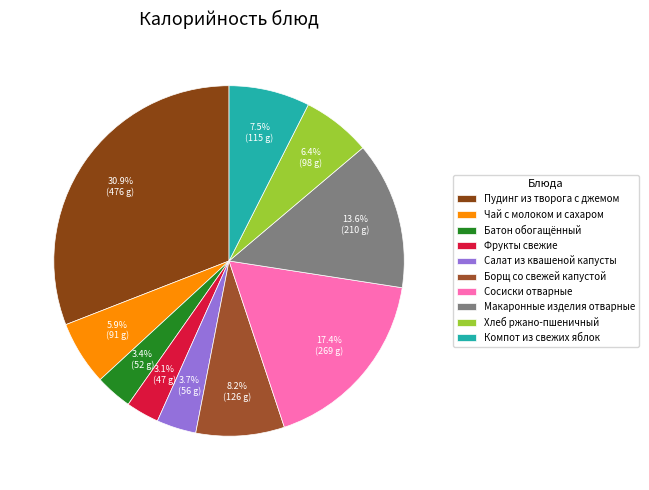

To the nearest percent, what is the difference between the Батон обогащённый and Компот из свежих яблок slice percentages?

4%